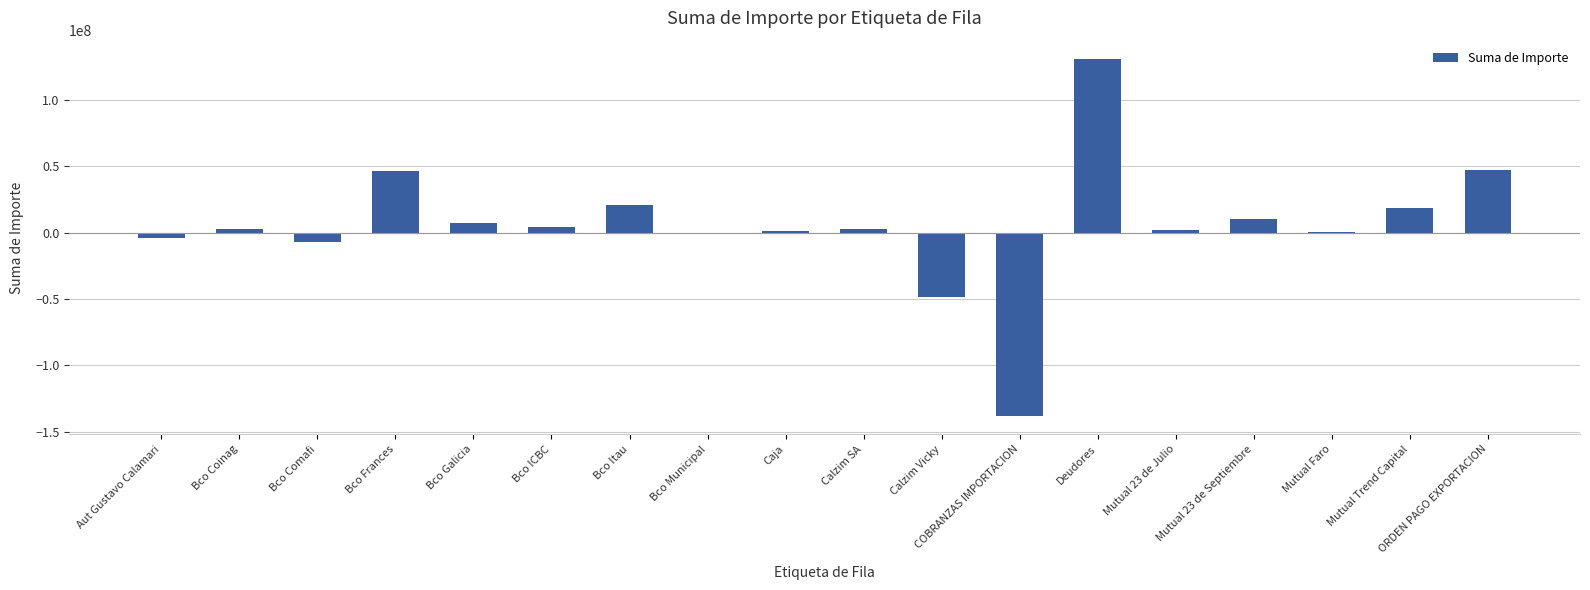

The value at COBRANZAS IMPORTACION is -51777388.3. True or false?

False